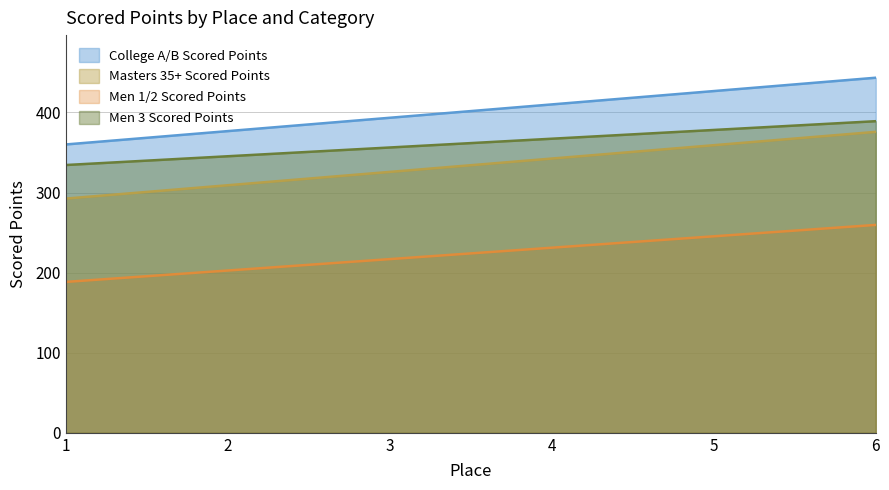

What is the value of the College A/B Scored Points point at the 6th from the left?

443.3